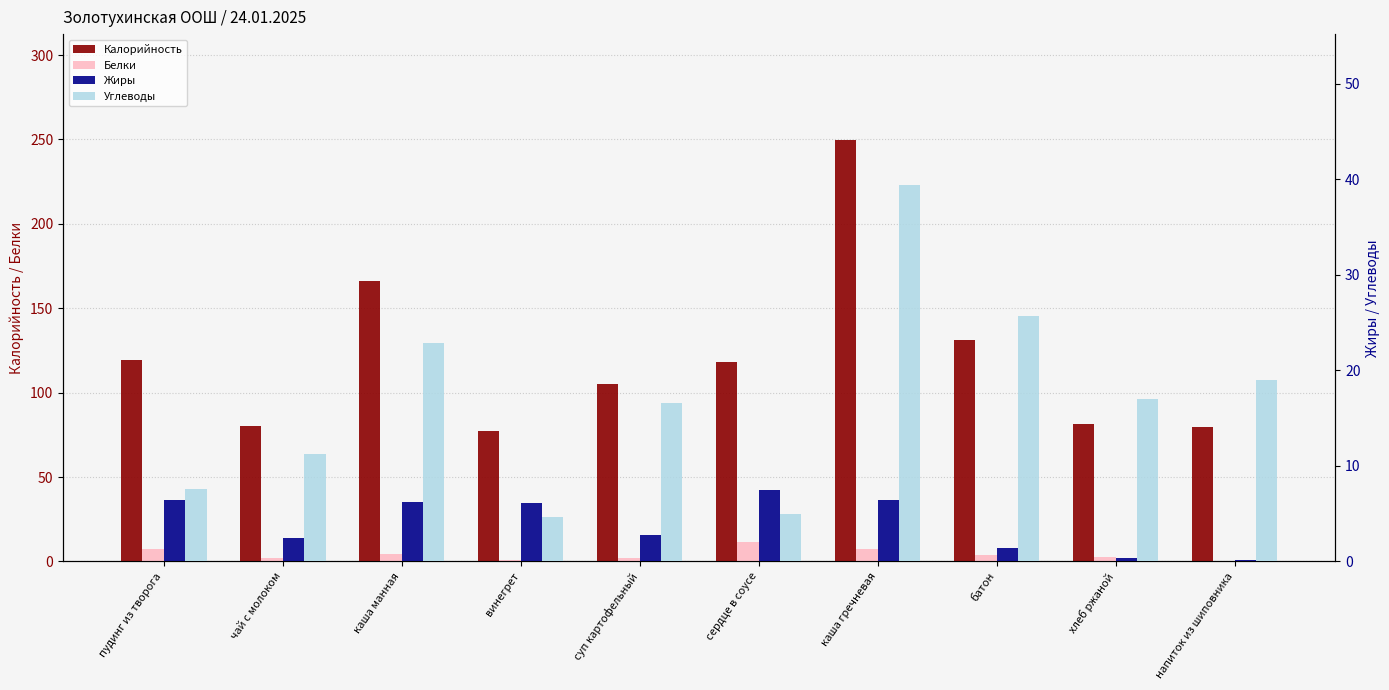

What is the sum of the Углеводы values at батон and пудинг из творога?

33.2